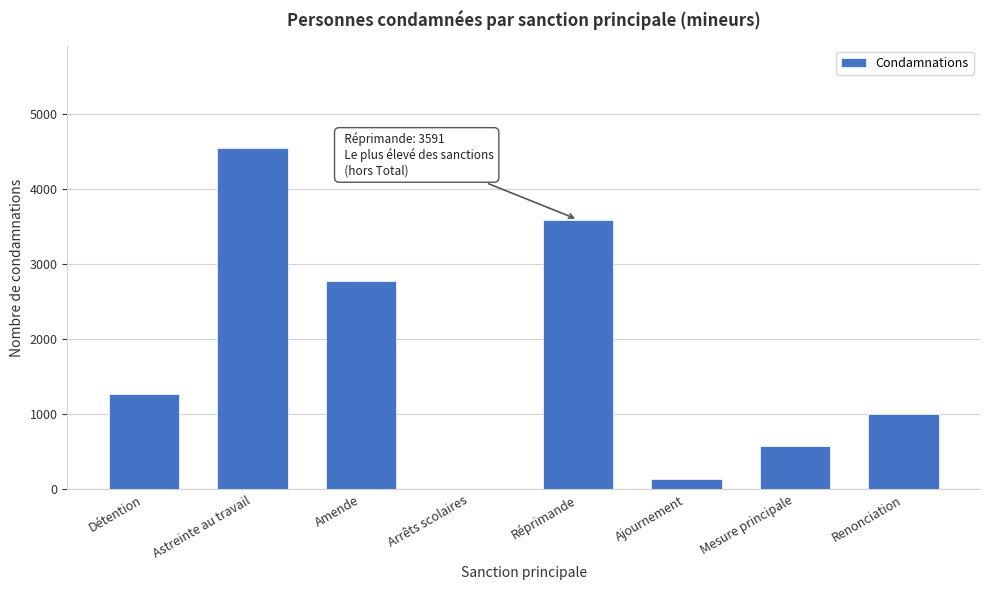

Reading left to right, list all the values displayed in this chart.

Détention=1263	Astreinte au travail=4544	Amende=2772	Arrêts scolaires=6	Réprimande=3591	Ajournement=143	Mesure principale=584	Renonciation=999